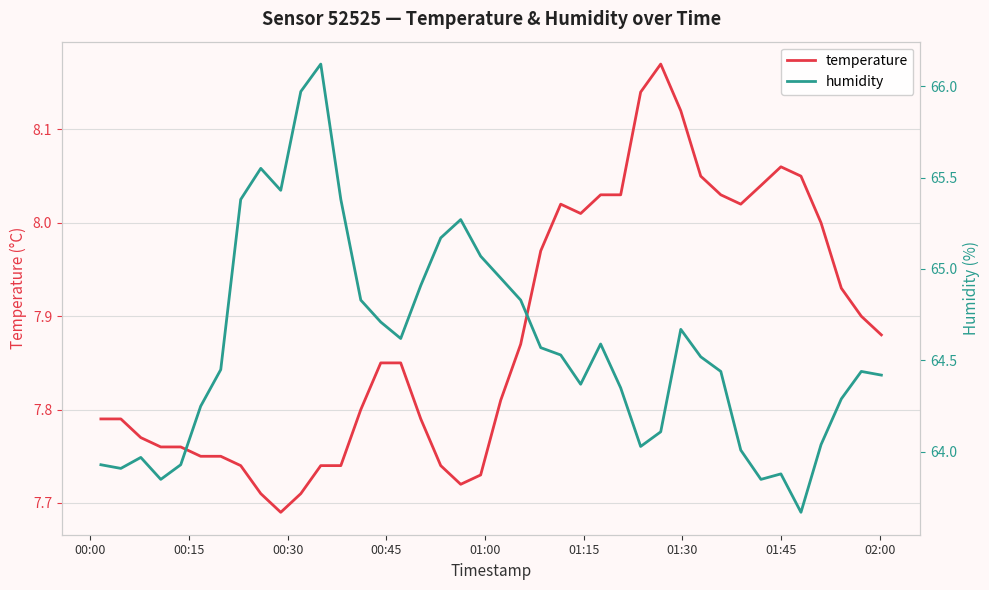

In humidity, how many points are higher than both neighbors (excluding endpoints)?

8